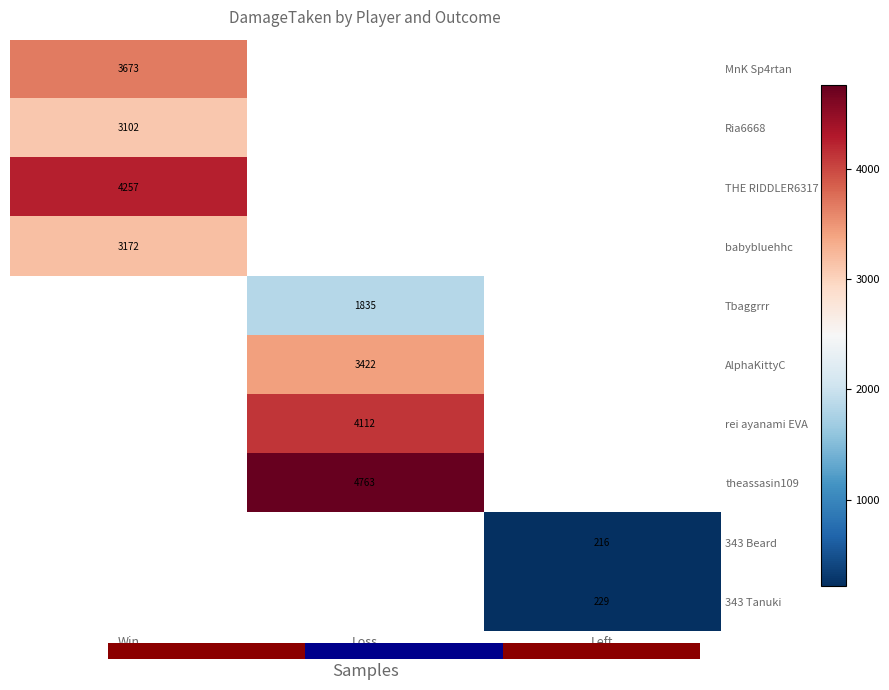

Is the value of MnK Sp4rtan at Win greater than the value of rei ayanami EVA at Loss?

No